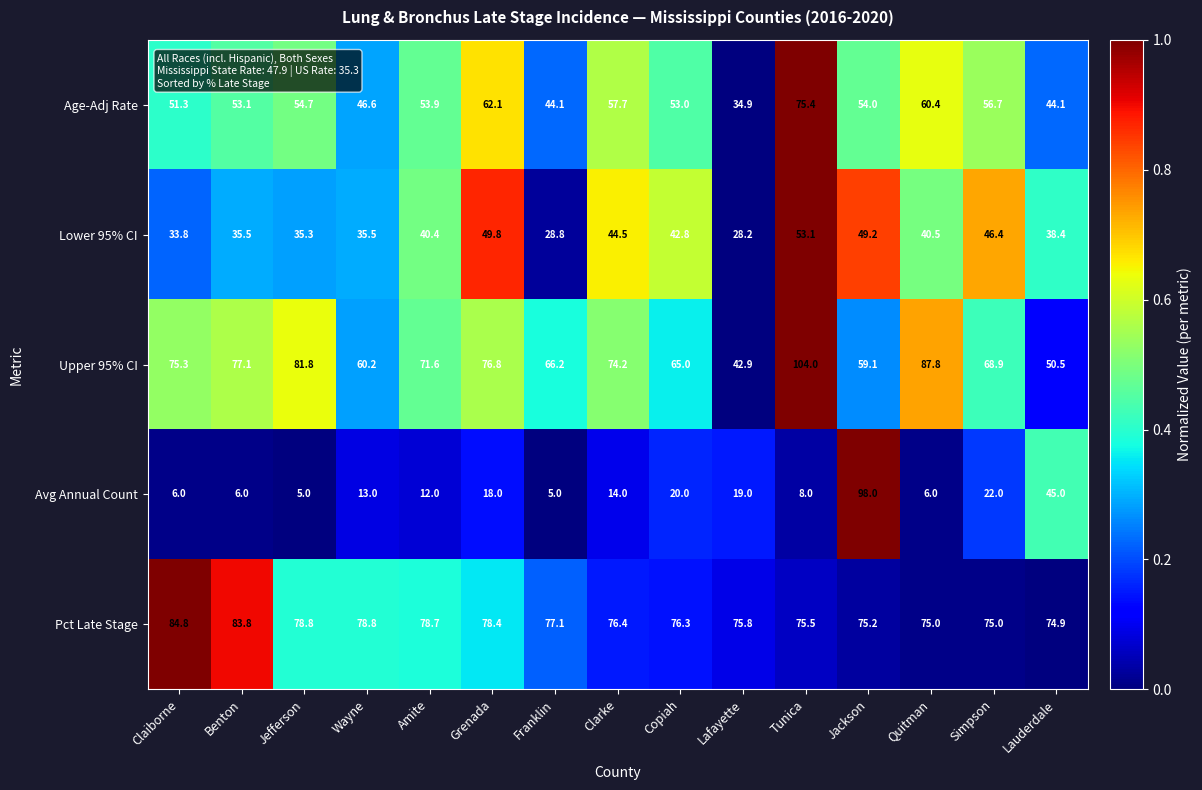

How many series are shown in this chart?

5